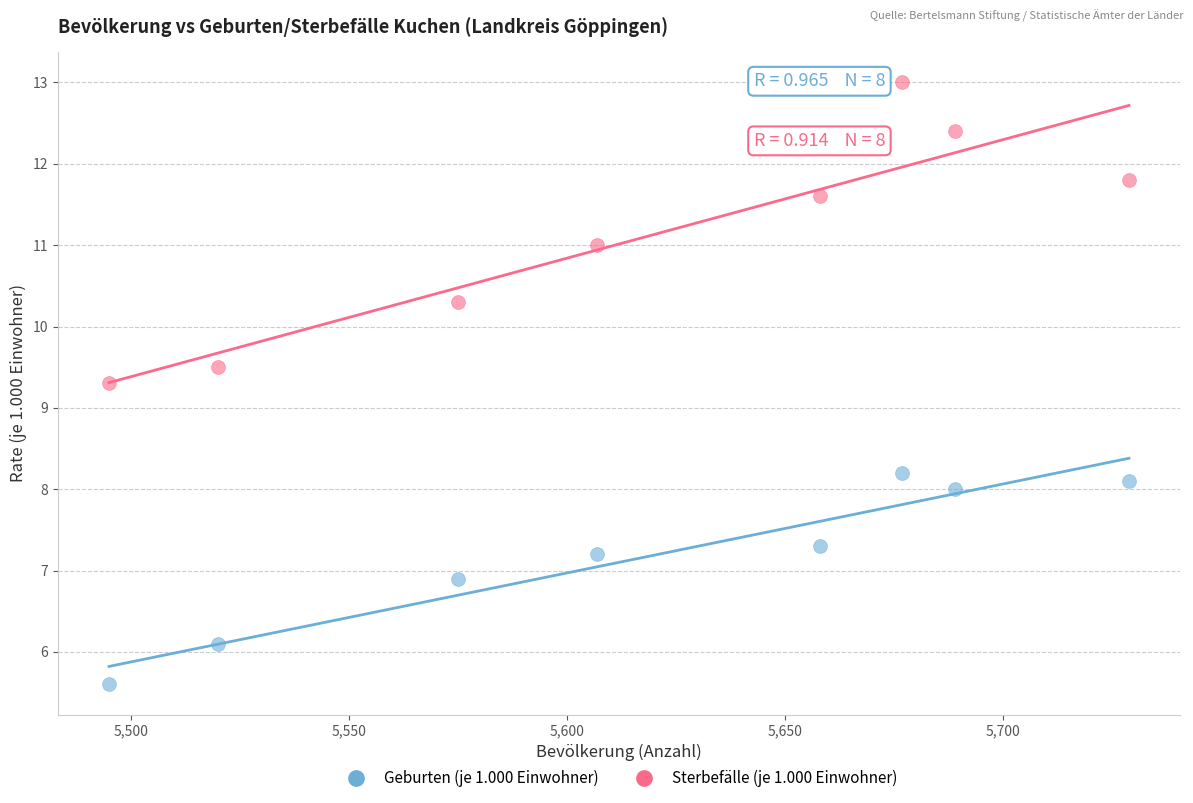

Across all data points, what is the range of X values (max minus min)?

234.0